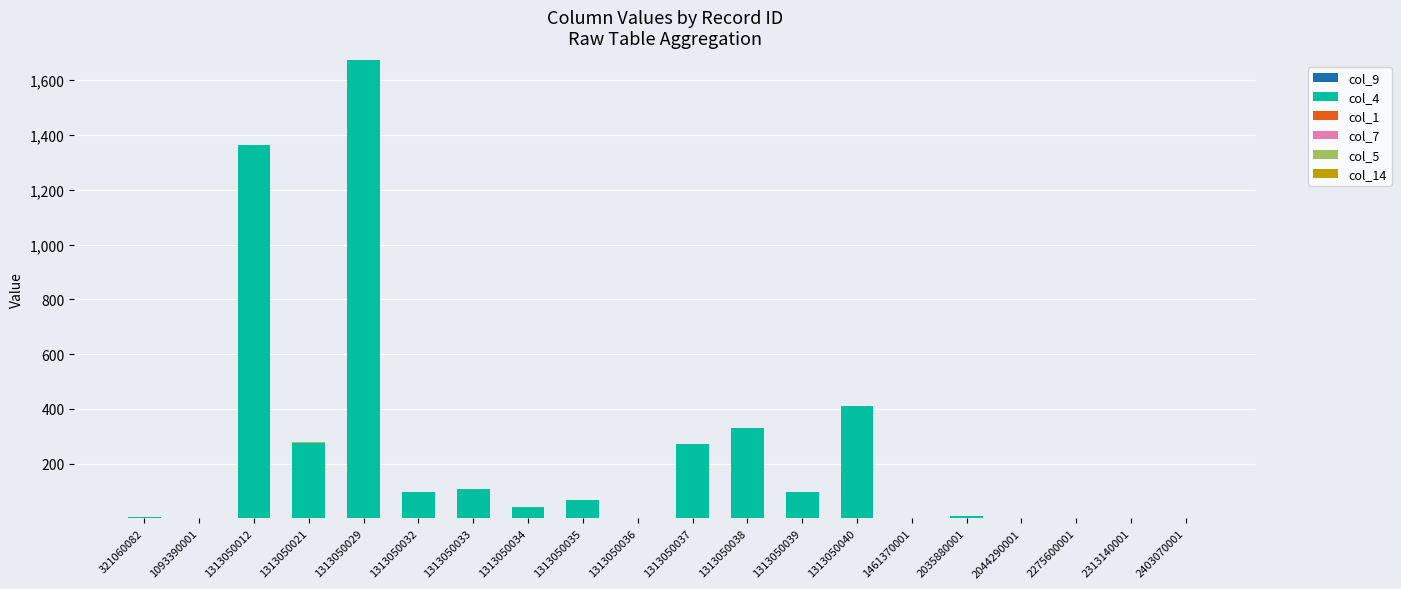

At which category is the sum across all series the highest?

1313050029